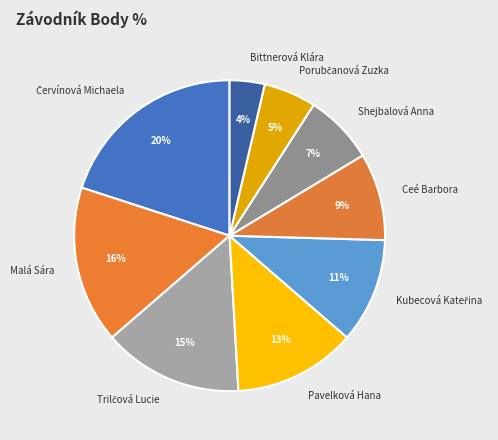

Is it true that Malá Sára is 28% of the pie?

False